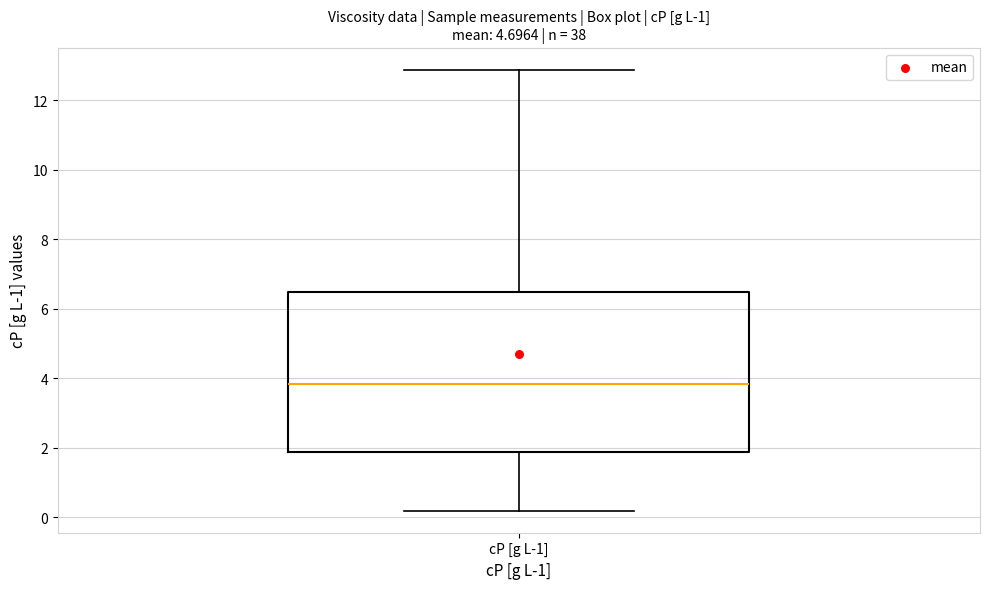

Transcribe this box plot: give where the median line is, the range the box spans, and where the two whiskers end, as read against the y-axis. The values are not printed on the chart, so give them approximately, as read against the axis.

median 3.8, box 1.8 to 6.4, whiskers 0.2 to 12.8